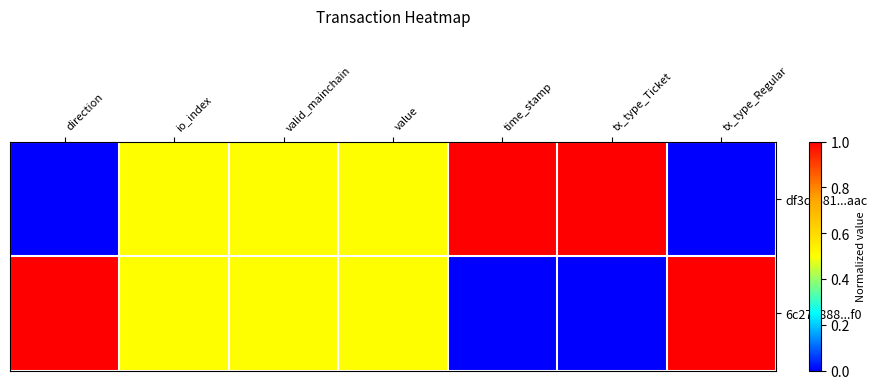

Reading right to left, extract all data points from this chart.

df3df681...aac: tx_type_Regular=0.0	tx_type_Ticket=1.0	time_stamp=1.0	value=0.5	valid_mainchain=0.5	io_index=0.5	direction=0.0
6c271888...f0: tx_type_Regular=1.0	tx_type_Ticket=0.0	time_stamp=0.0	value=0.5	valid_mainchain=0.5	io_index=0.5	direction=1.0